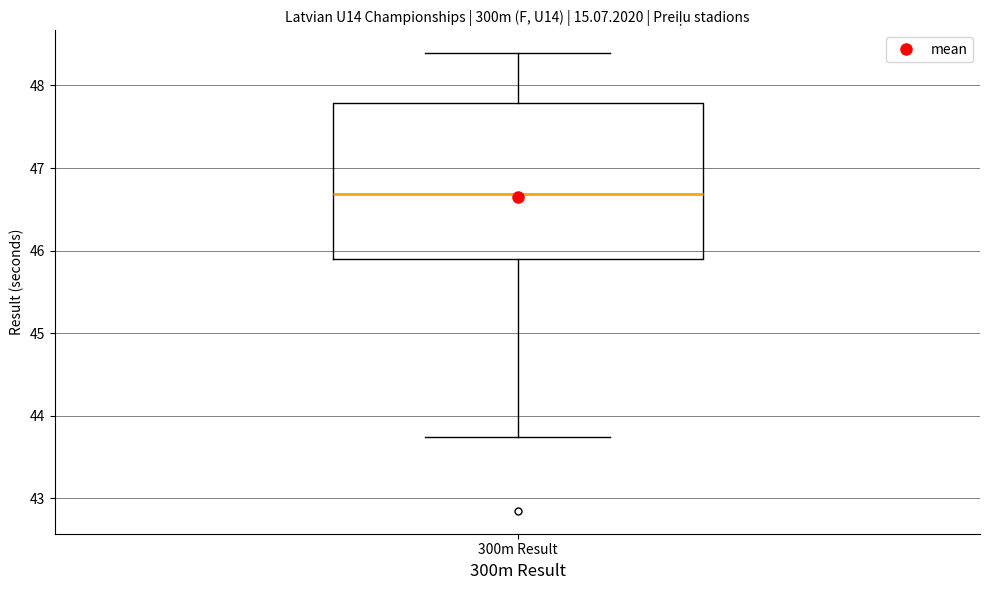

Read this box plot against the y-axis: the position of the median line, the range covered by the box, and the ends of both whiskers. The values are not printed on the chart, so give them approximately, as read against the axis.

median 46.7, box 45.9 to 47.8, whiskers 43.7 to 48.4